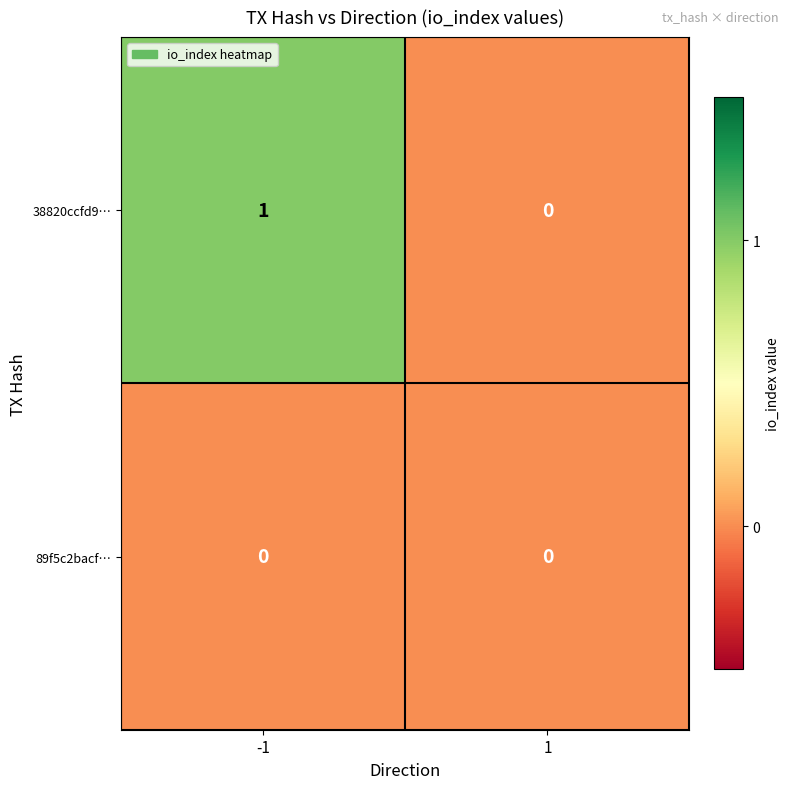

List the labels in order of 38820ccfd9… value, largest first.

-1, 1